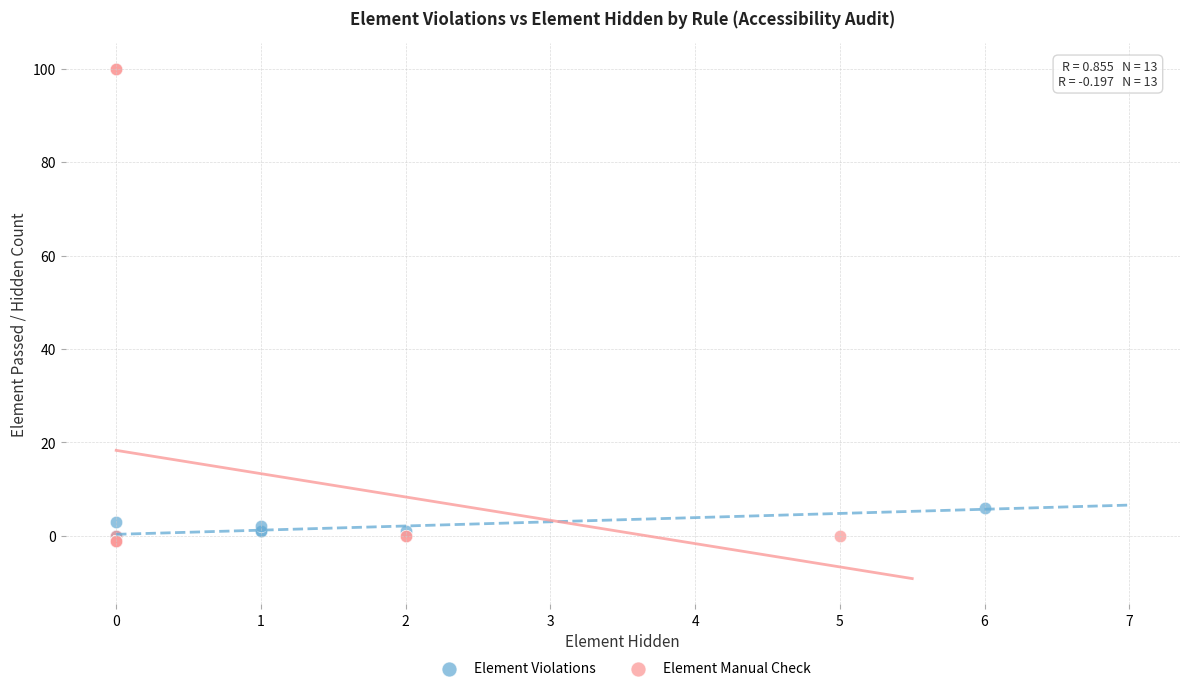

Which series reaches the maximum Y coordinate?

Element Manual Check